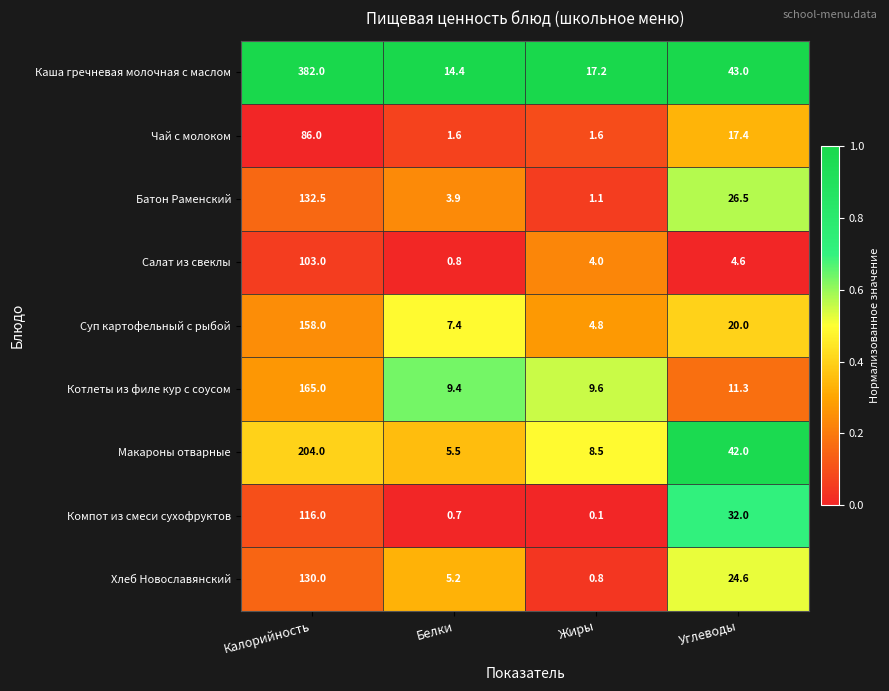

What value does the Салат из свеклы series have at Жиры?

4.0